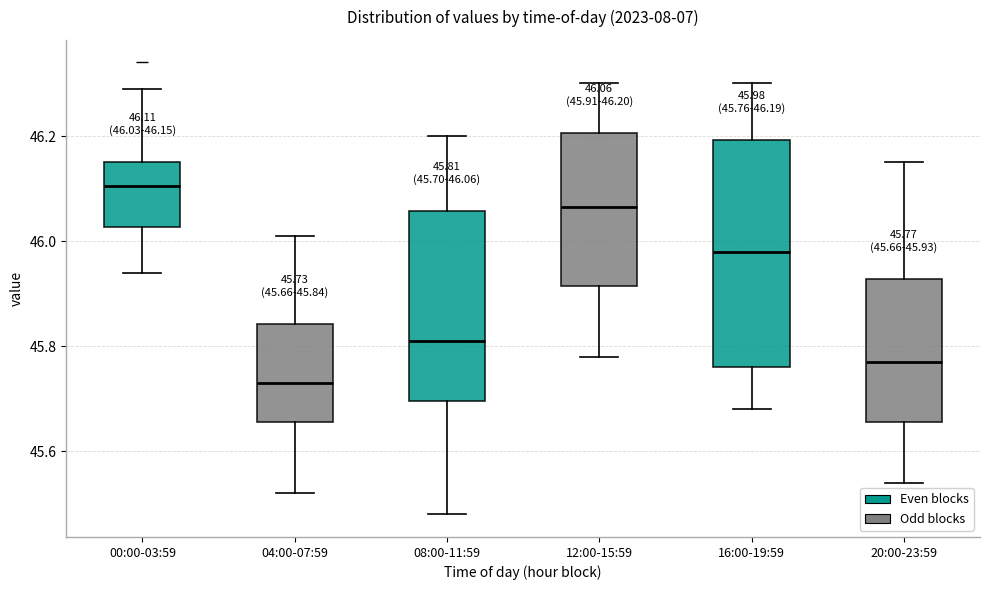

Comparing the boxes themselves (not the whiskers), which one is the tallest?

16:00-19:59